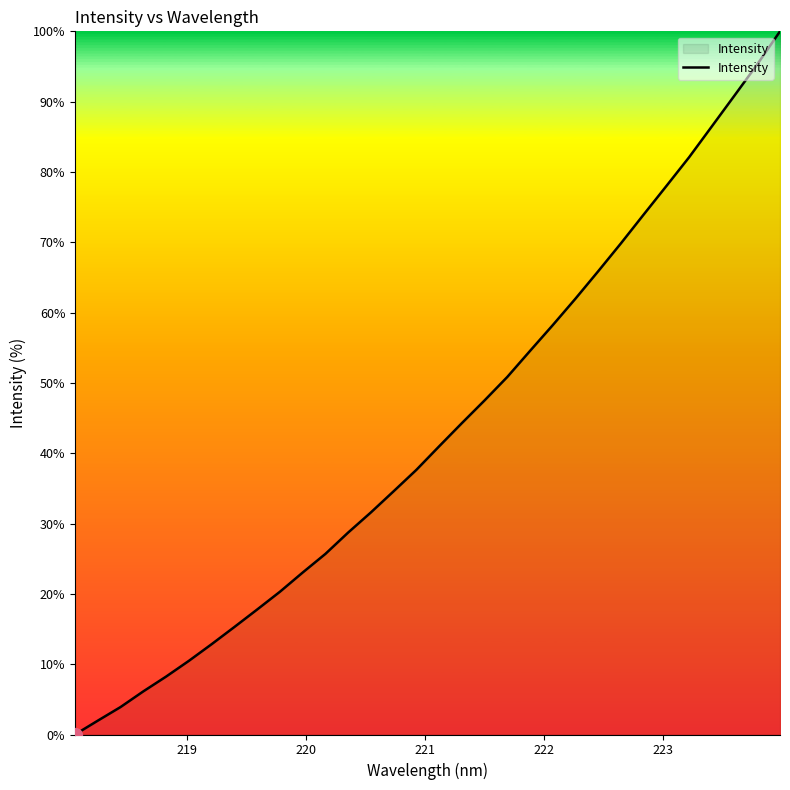

What is the difference between the maximum and minimum values?

100.0